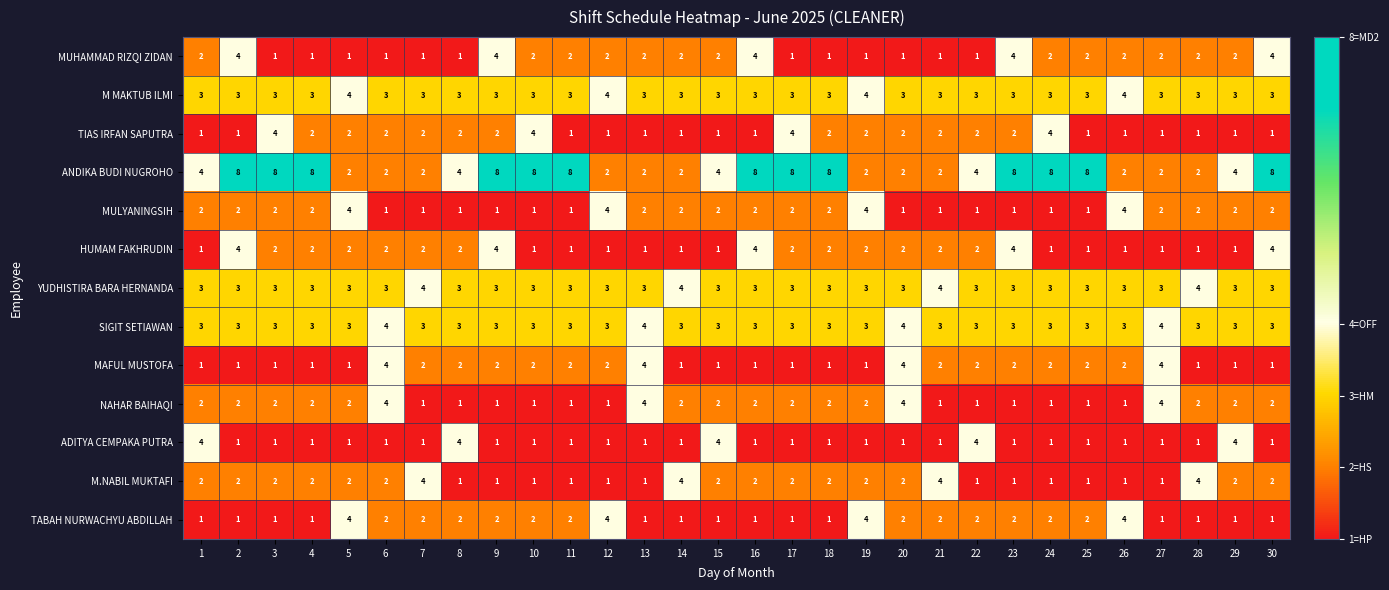

How many MUHAMMAD RIZQI ZIDAN values are between 1 and 2?

25